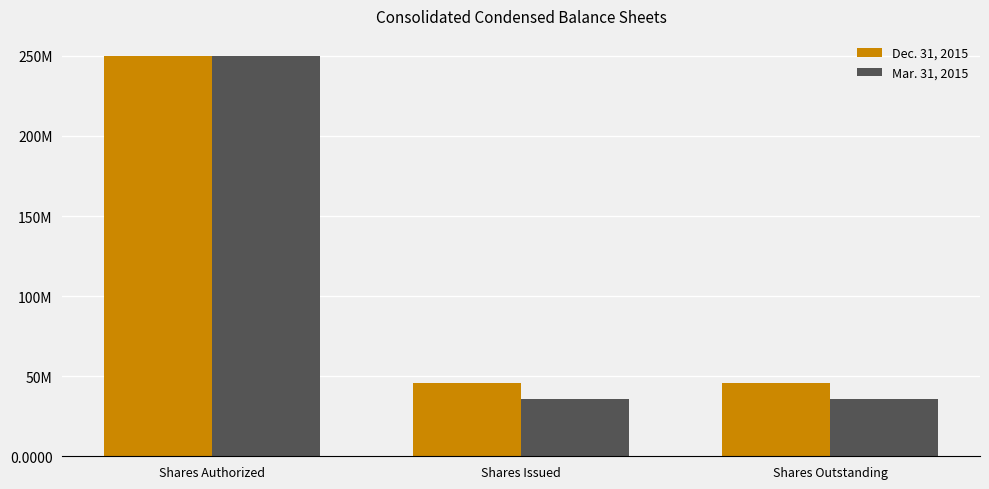

At how many categories does at least one series exceed 160841205?

1